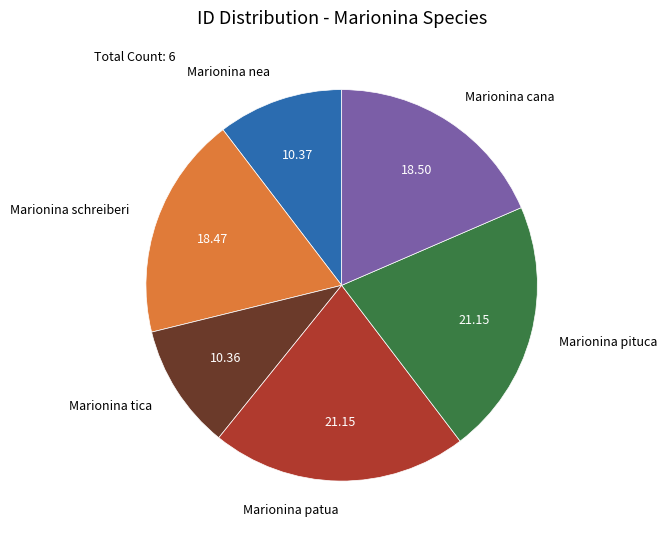

How many slices are in this pie chart?

6